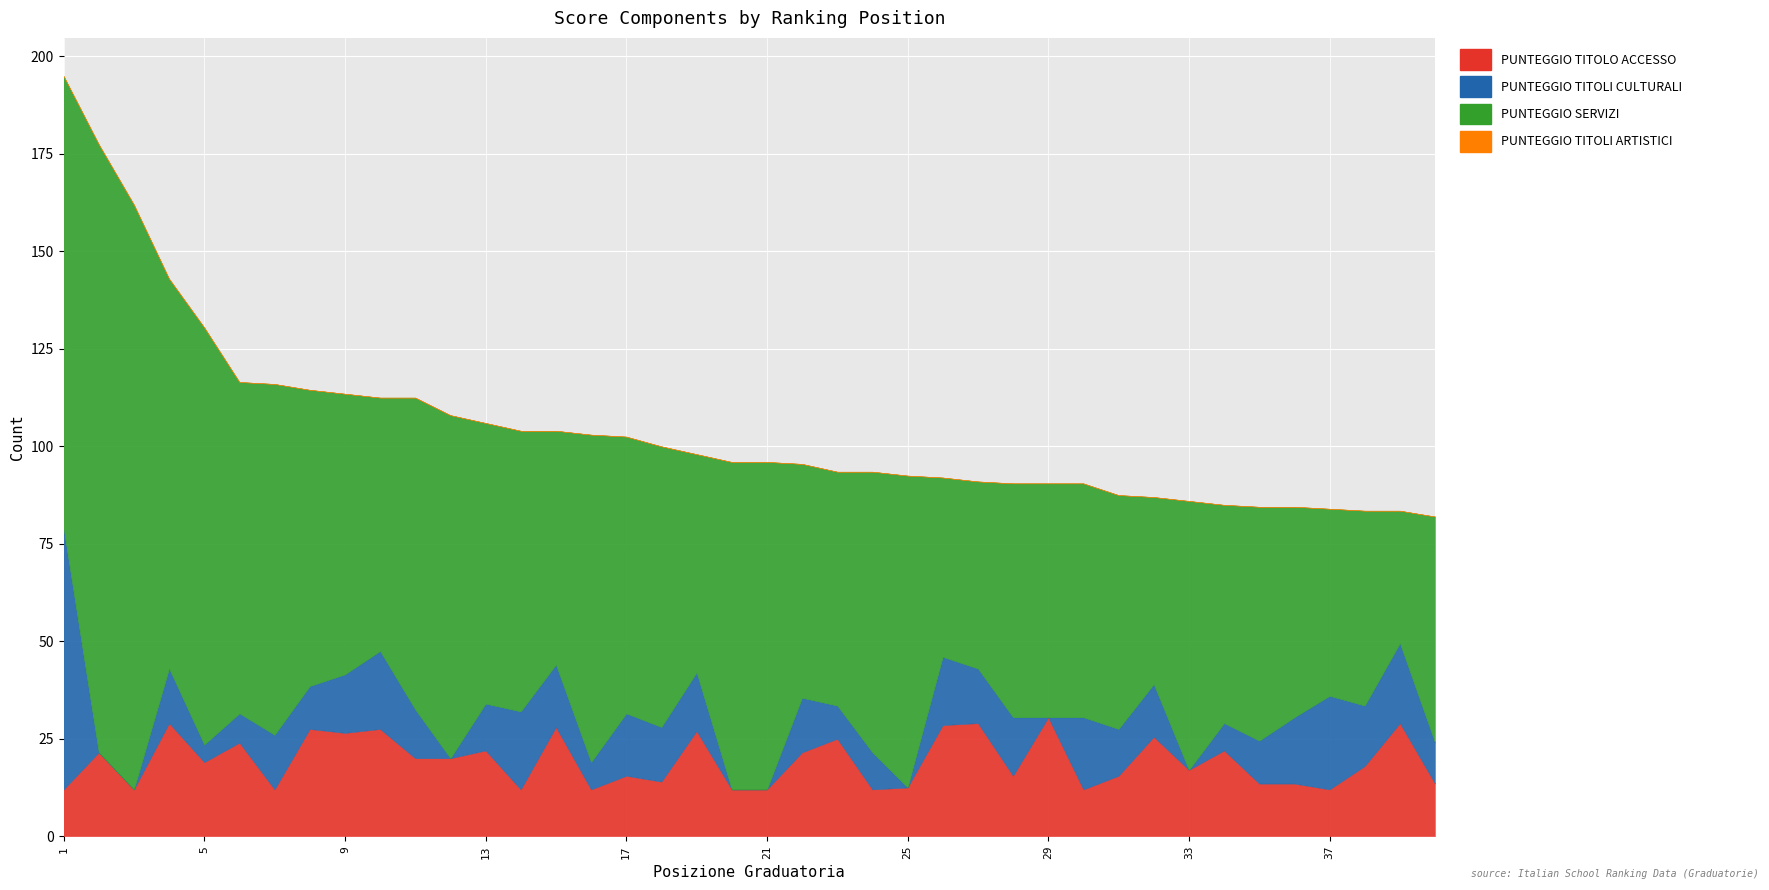

True or false: PUNTEGGIO TITOLO ACCESSO has a value of 6.3 at 9.

False